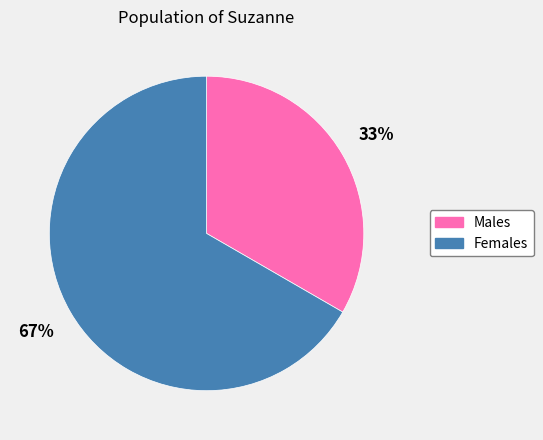

Does any single category account for the majority?

Yes